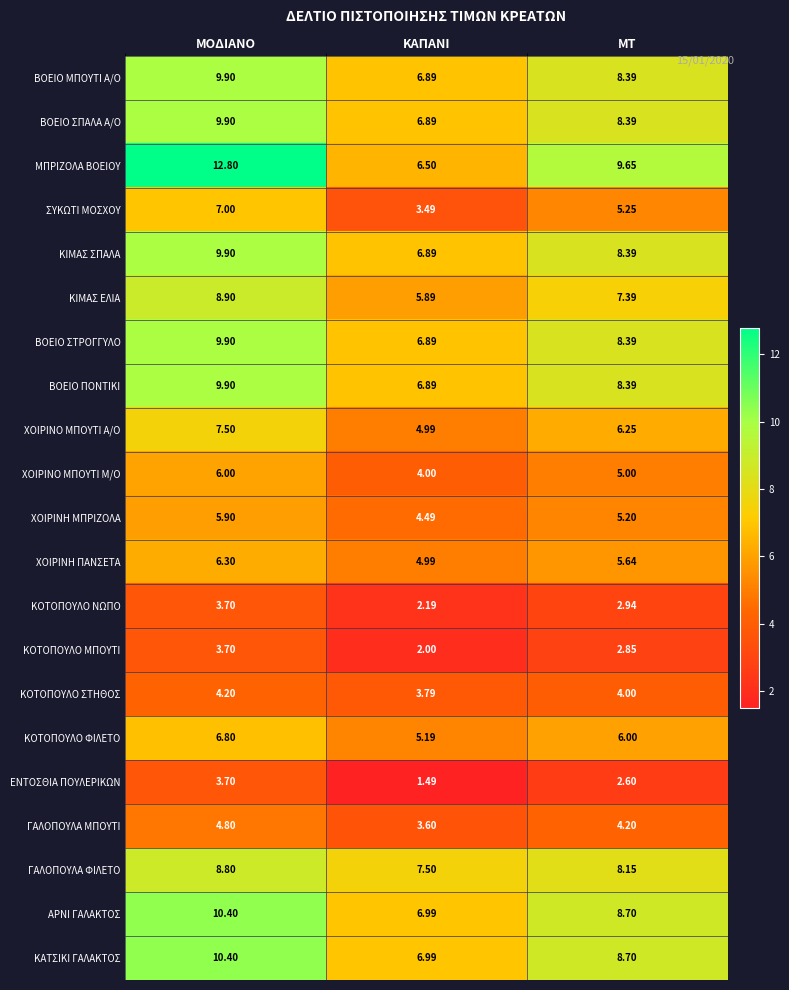

At which category does the chart reach its peak across all series?

ΜΟΔΙΑΝΟ